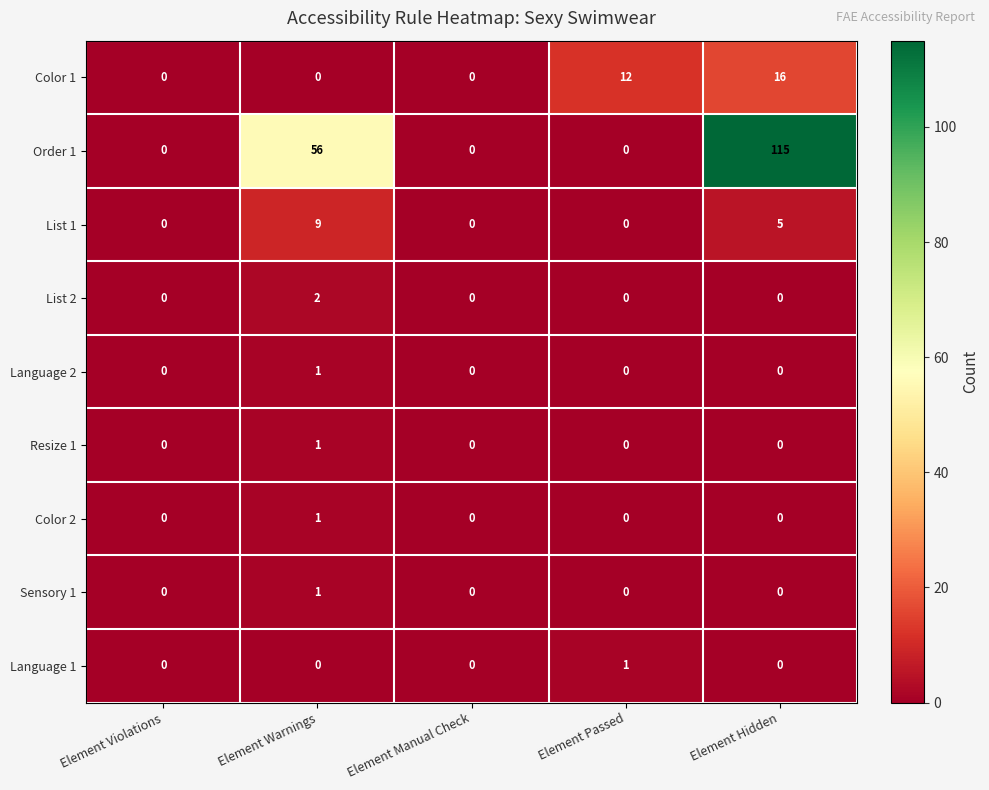

What is the total value across all series at Element Hidden?

136